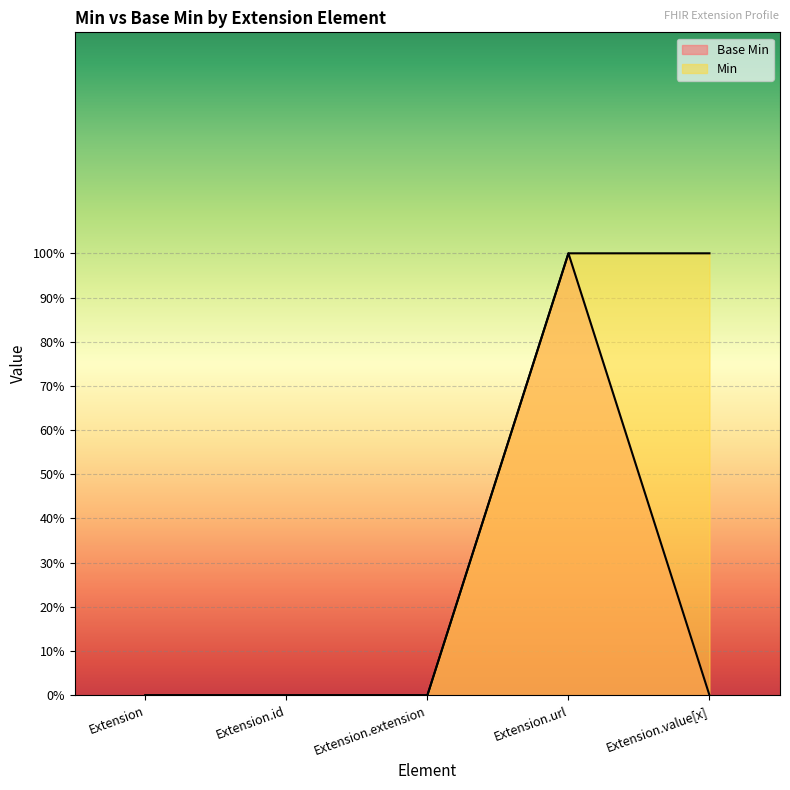

The value of Min at Extension.id is 0. True or false?

True